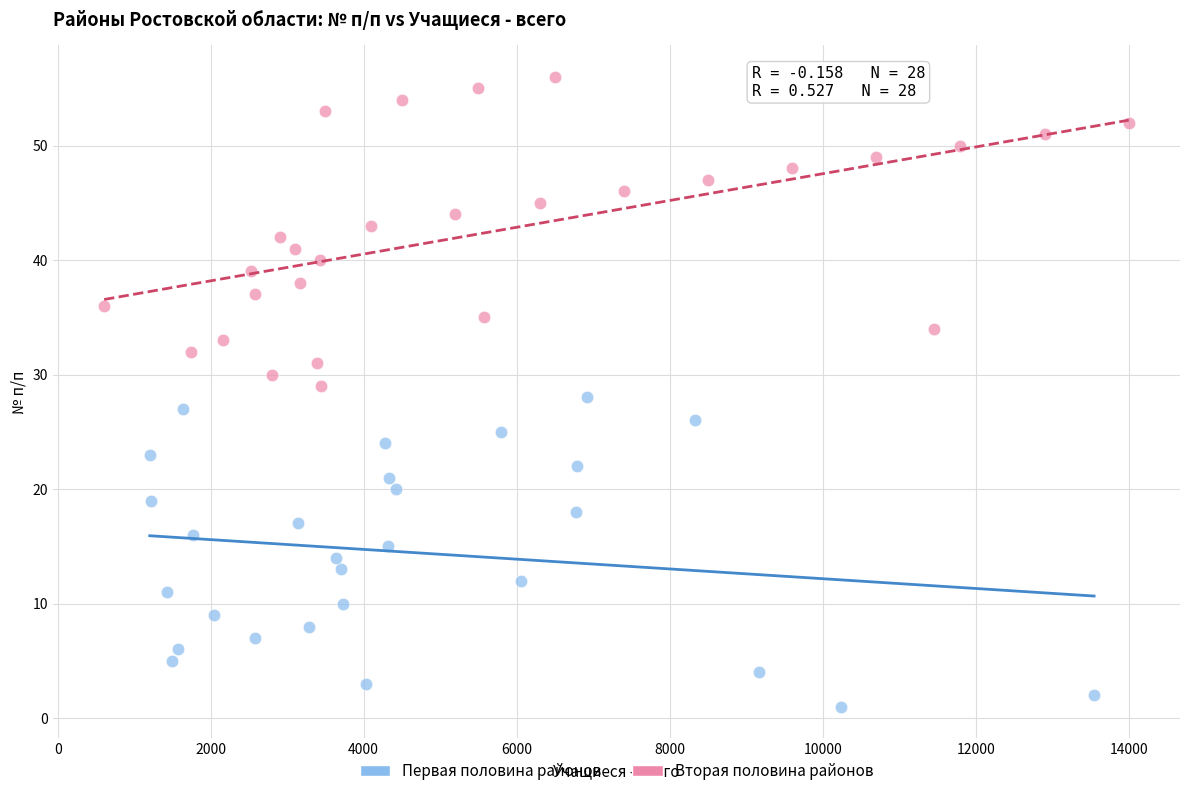

Which series reaches the maximum Y coordinate?

Вторая половина районов